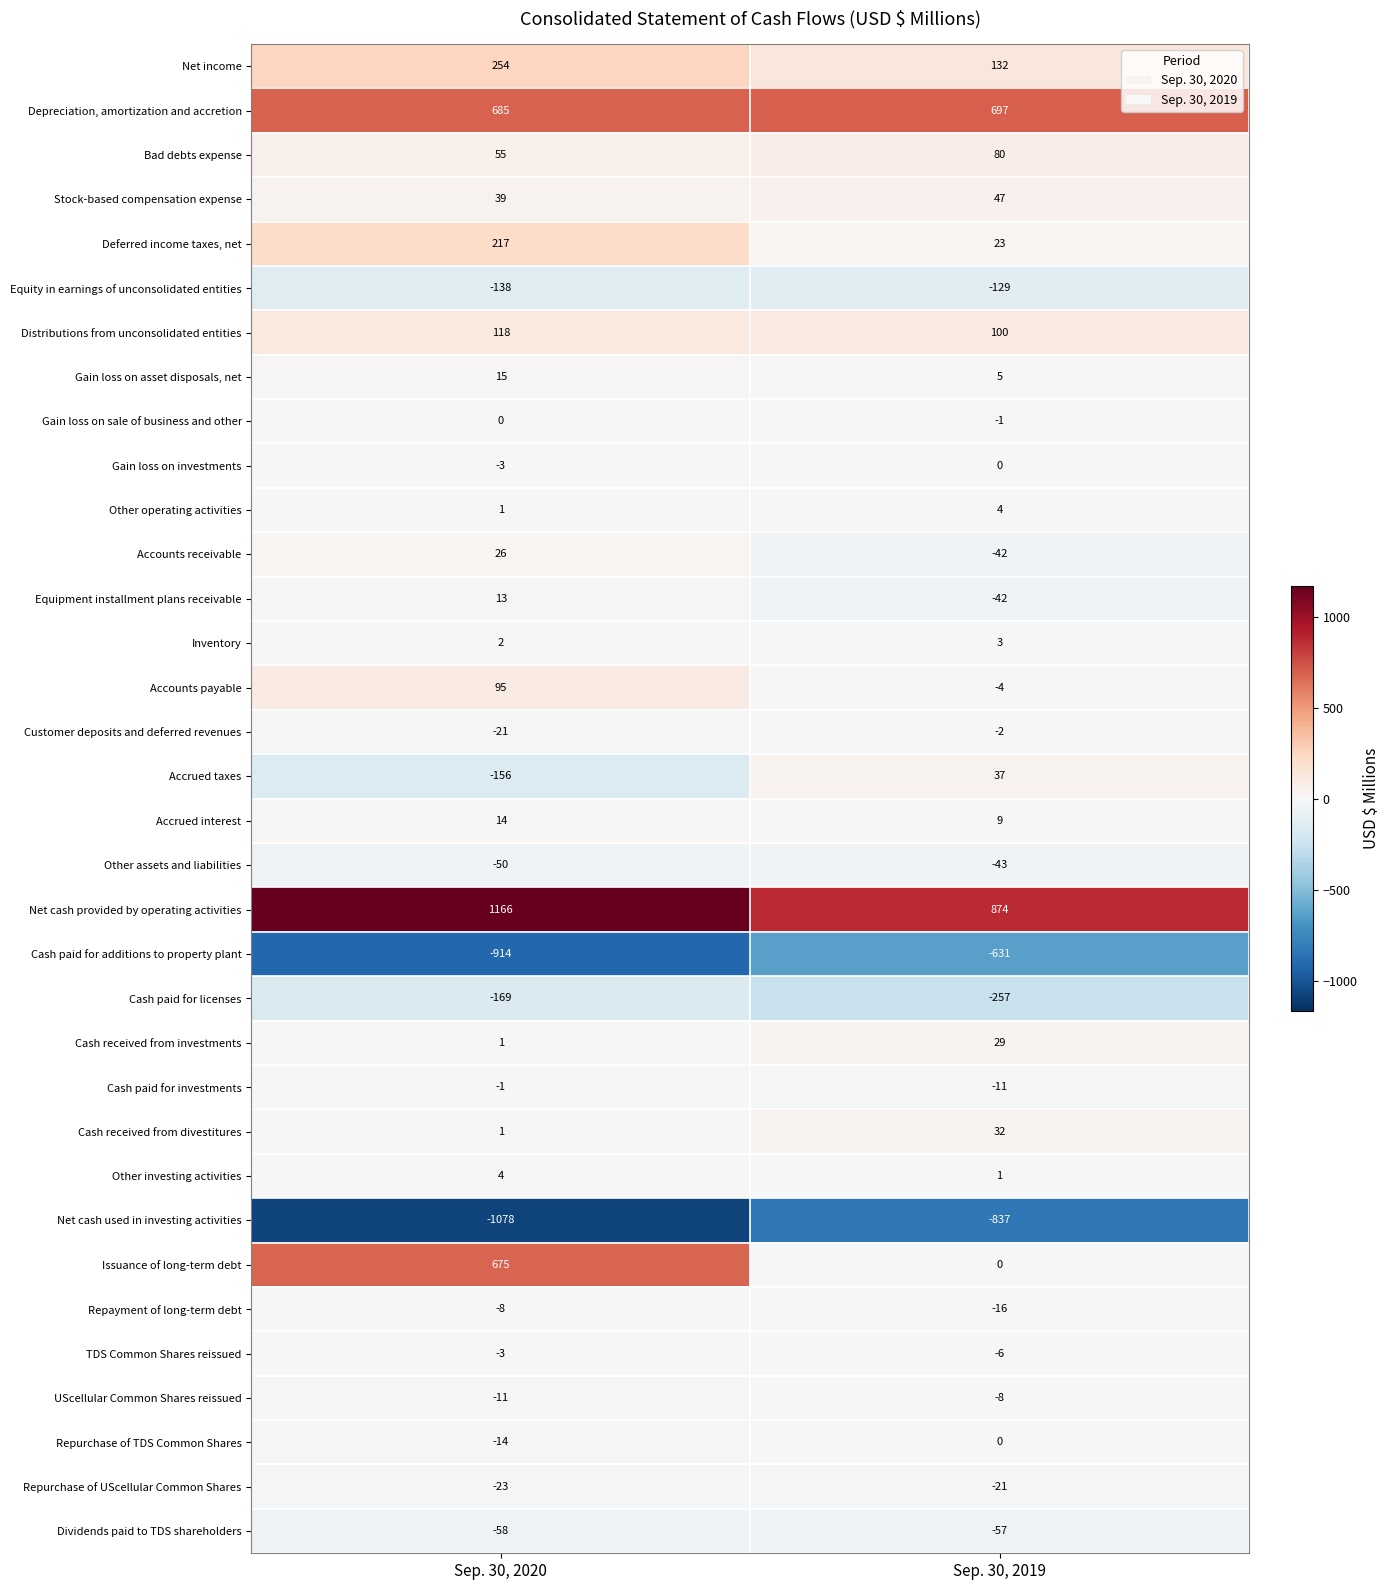

True or false: Cash received from investments has a value of 1 at Sep. 30, 2020.

True